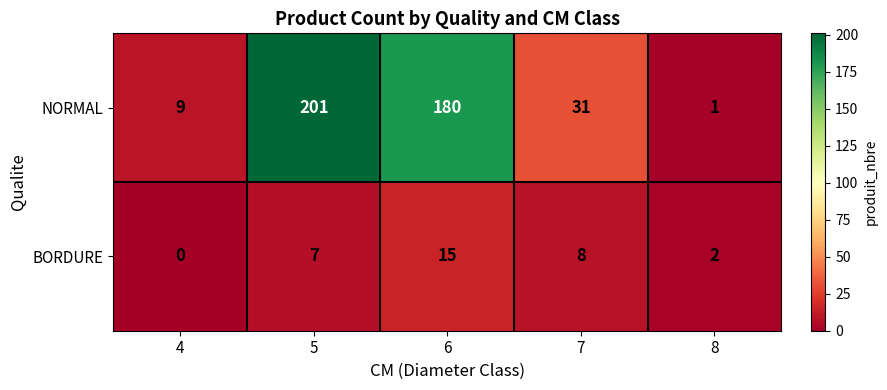

How many values in BORDURE are above zero?

4